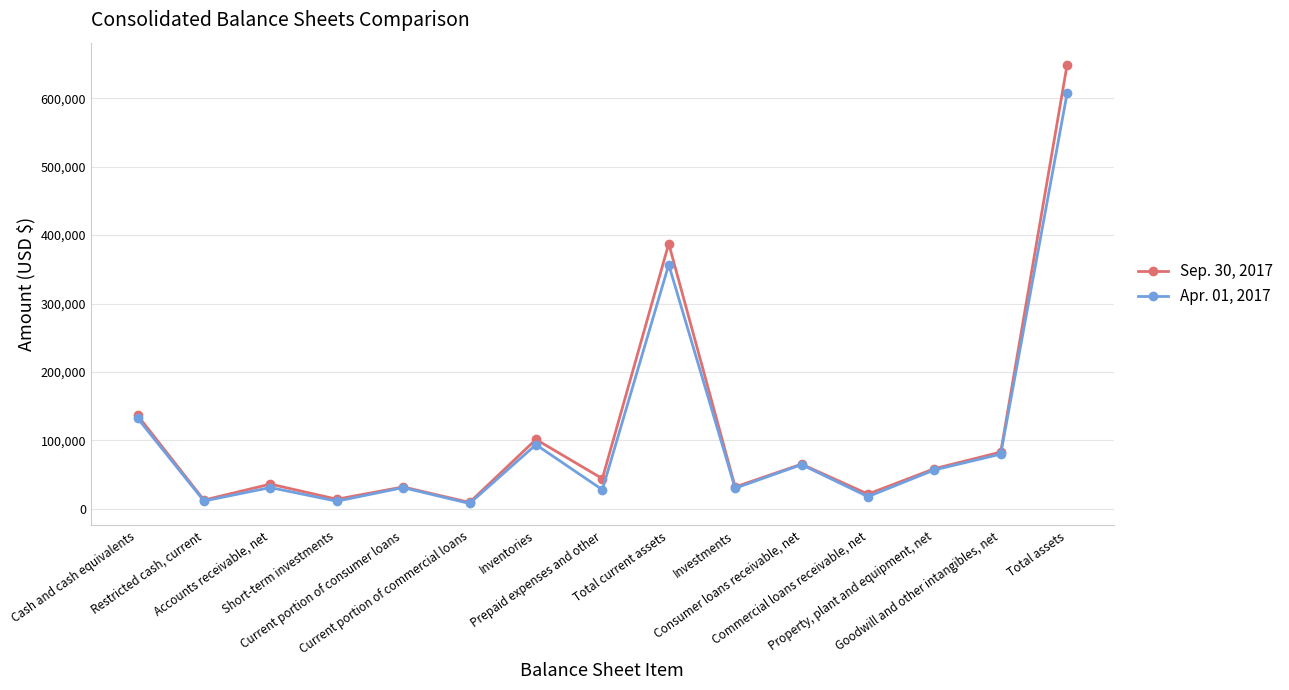

List the series in order of their overall mean, lowest first.

Apr. 01, 2017, Sep. 30, 2017